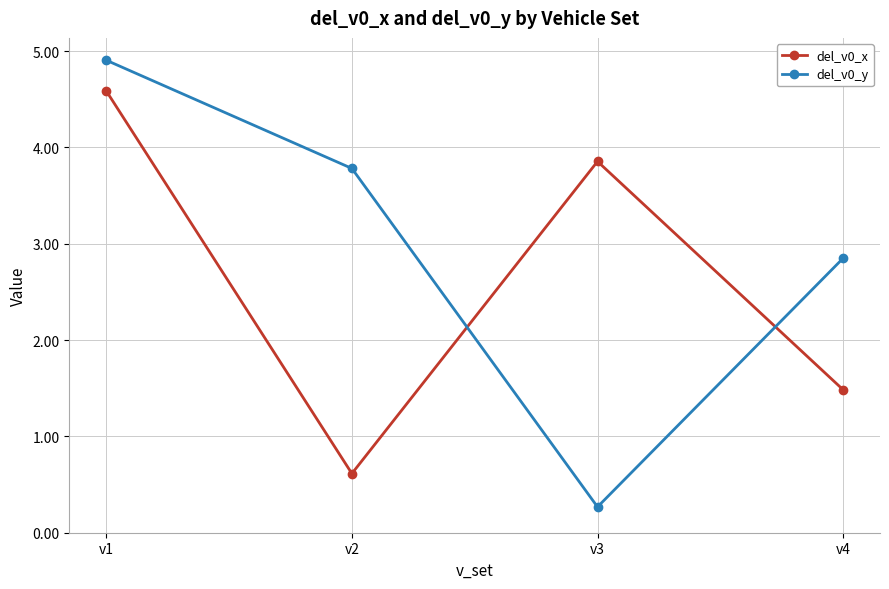

True or false: del_v0_x and del_v0_y cross at least once.

True